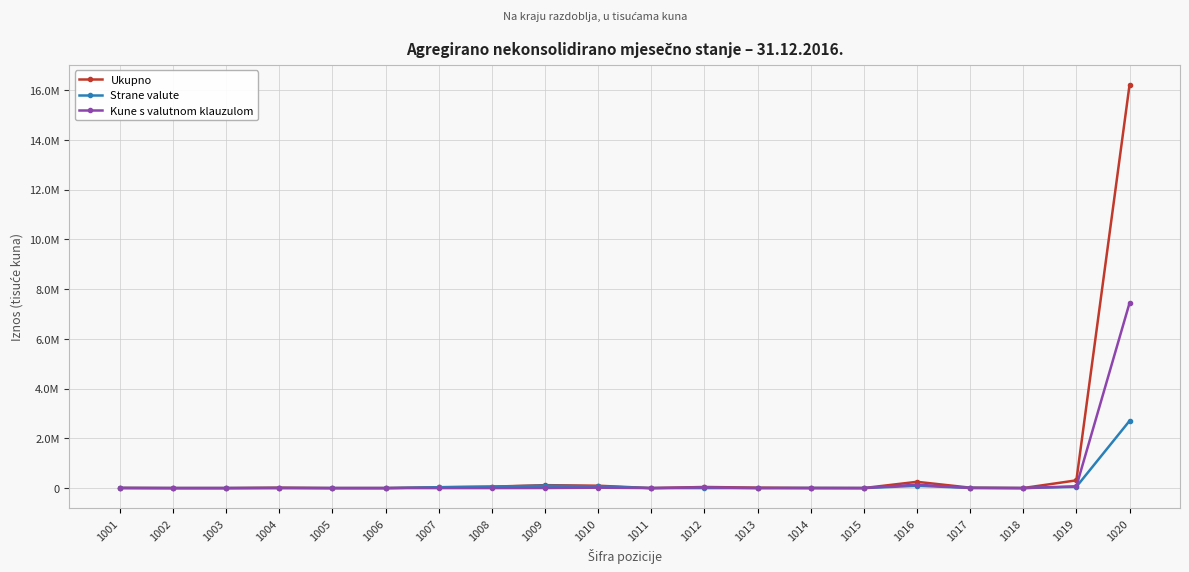

Is it true that Kune s valutnom klauzulom equals 2626010 at 1006?

False